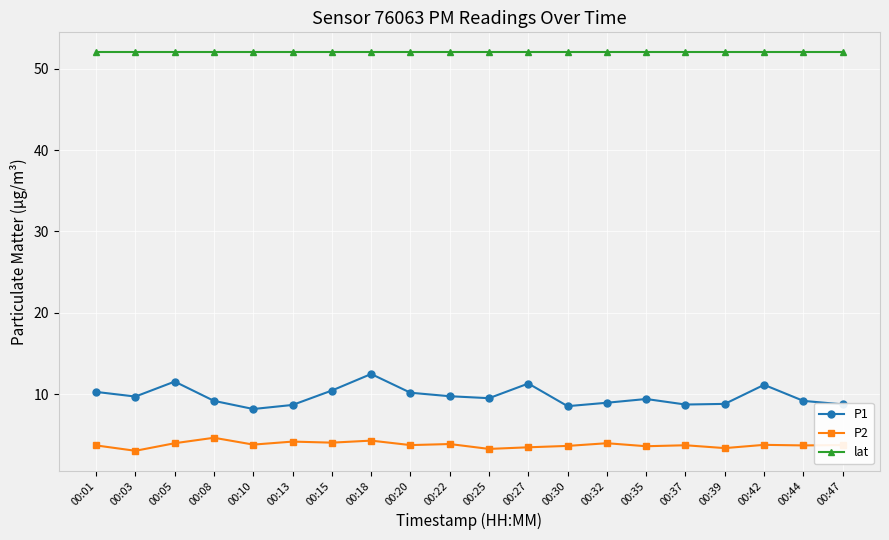

What are all the series names shown in the legend?

P1, P2, lat